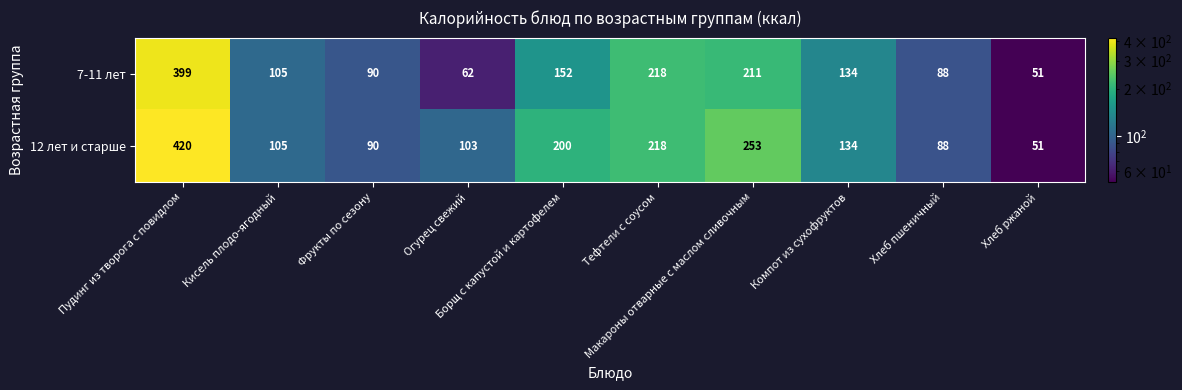

What is the minimum value for 7-11 лет?

51